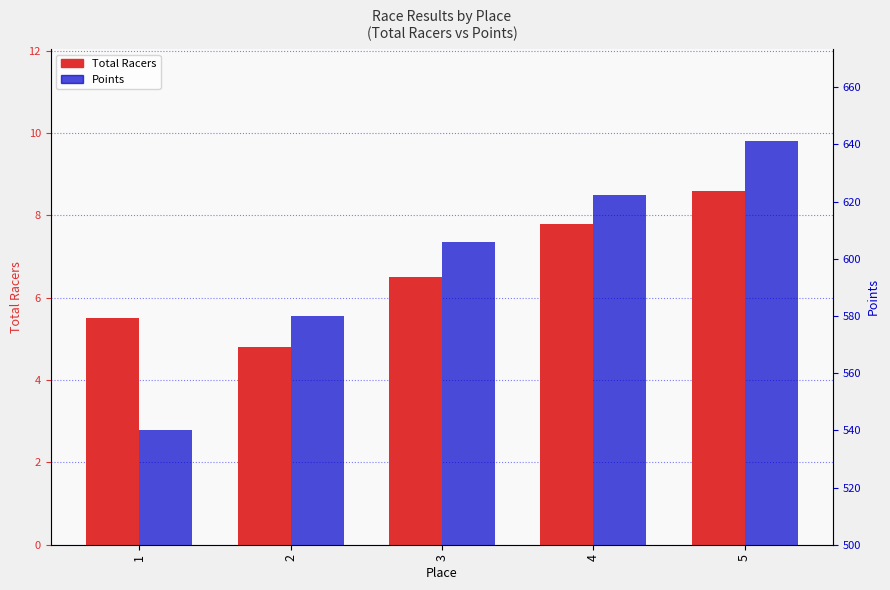

Rank the series by their maximum value, from lowest to highest.

Total Racers, Points